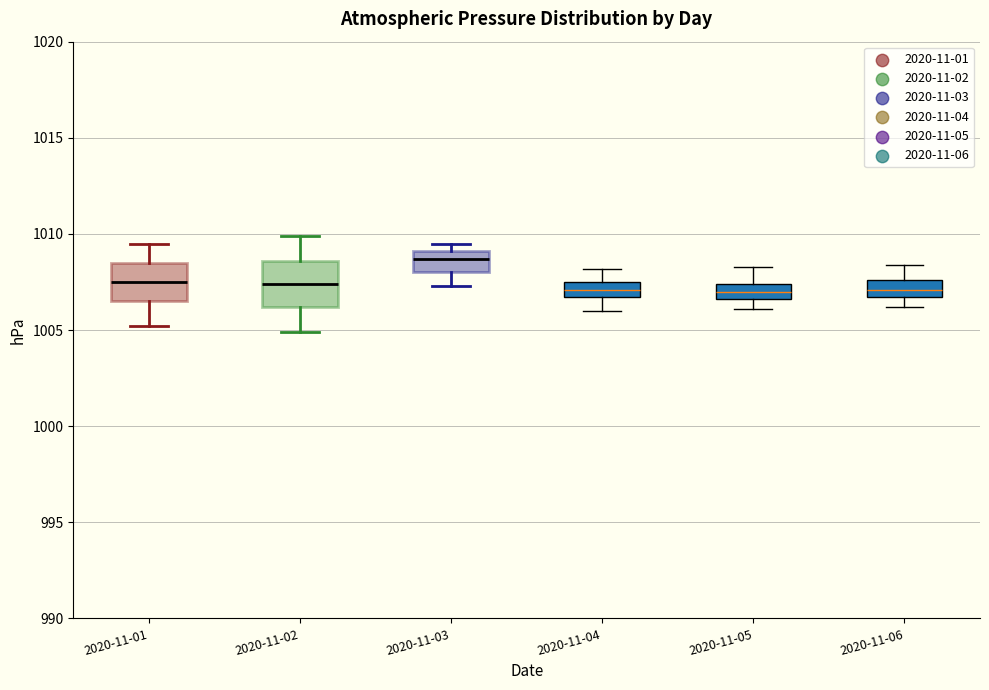

Reading left to right, transcribe this box plot: for each box, give where its median line is, the range the box spans, and where its two whiskers end, as read against the y-axis. The values are not printed on the chart, so give them approximately, as read against the axis.

2020-11-01: median 1007.5, box 1006.5 to 1008.5, whiskers 1005.0 to 1009.5
2020-11-02: median 1007.5, box 1006.0 to 1008.5, whiskers 1005.0 to 1010.0
2020-11-03: median 1008.5, box 1008.0 to 1009.0, whiskers 1007.5 to 1009.5
2020-11-04: median 1007.0, box 1006.5 to 1007.5, whiskers 1006.0 to 1008.0
2020-11-05: median 1007.0, box 1006.5 to 1007.5, whiskers 1006.0 to 1008.5
2020-11-06: median 1007.0, box 1006.5 to 1007.5, whiskers 1006.0 to 1008.5